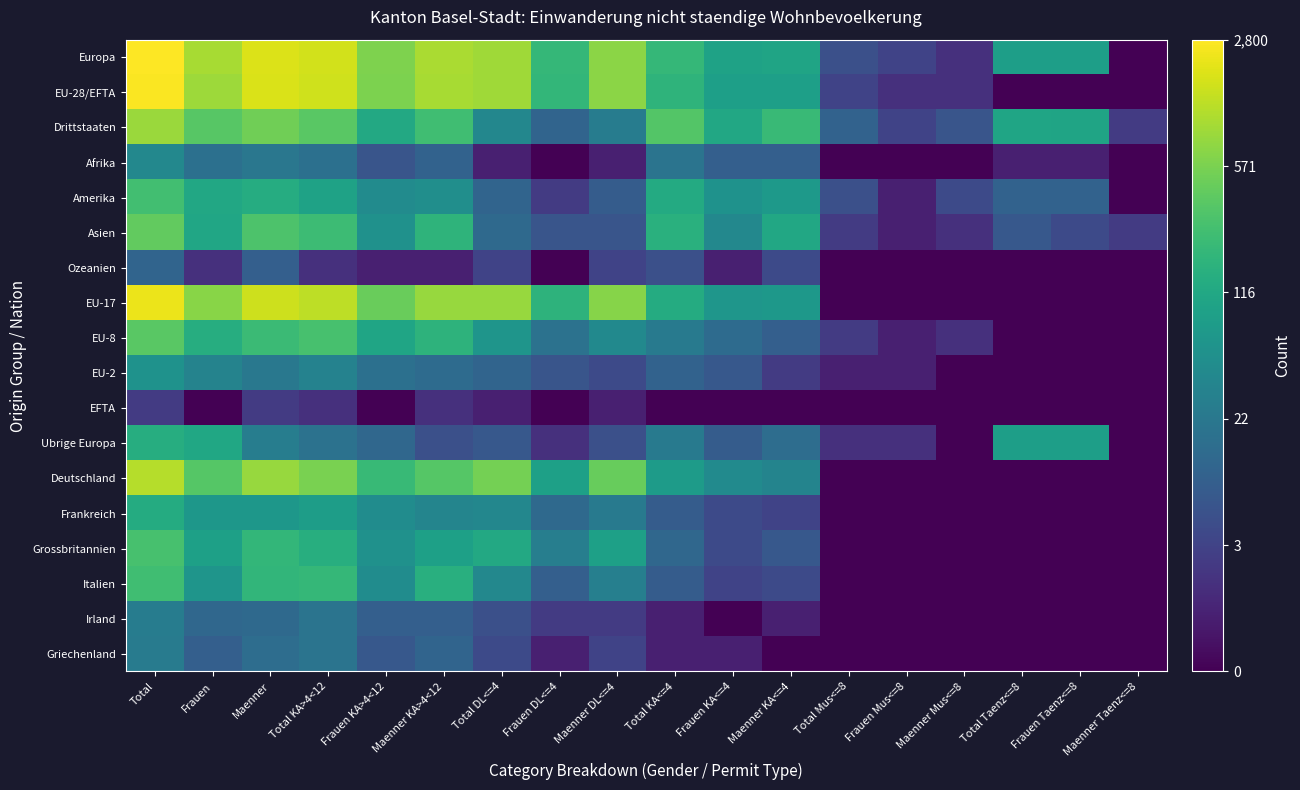

What is the spread (max minus min) of values at Frauen KA<=4?

4.8